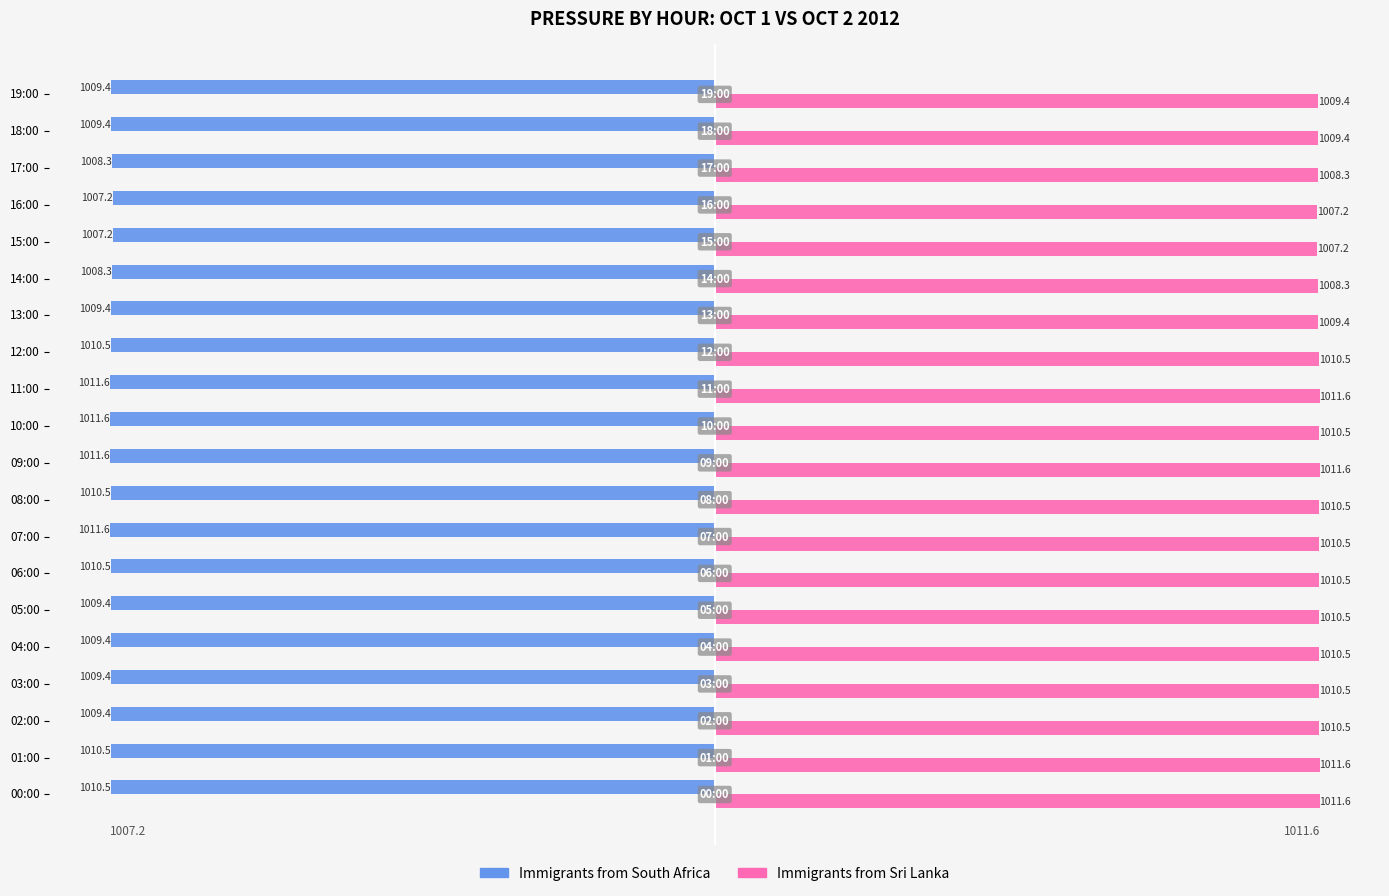

What is the highest value of the Immigrants from Sri Lanka series?

1011.6